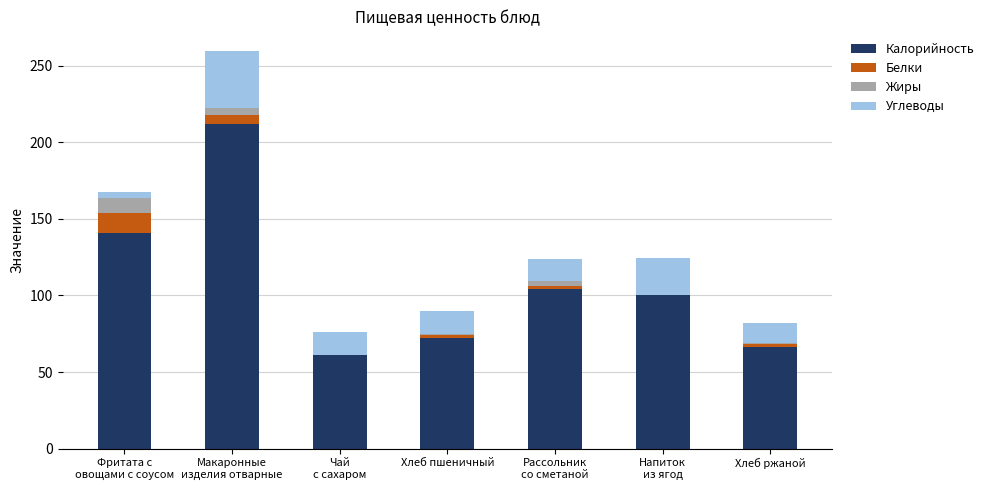

What is the sum of all Калорийность values?

756.0